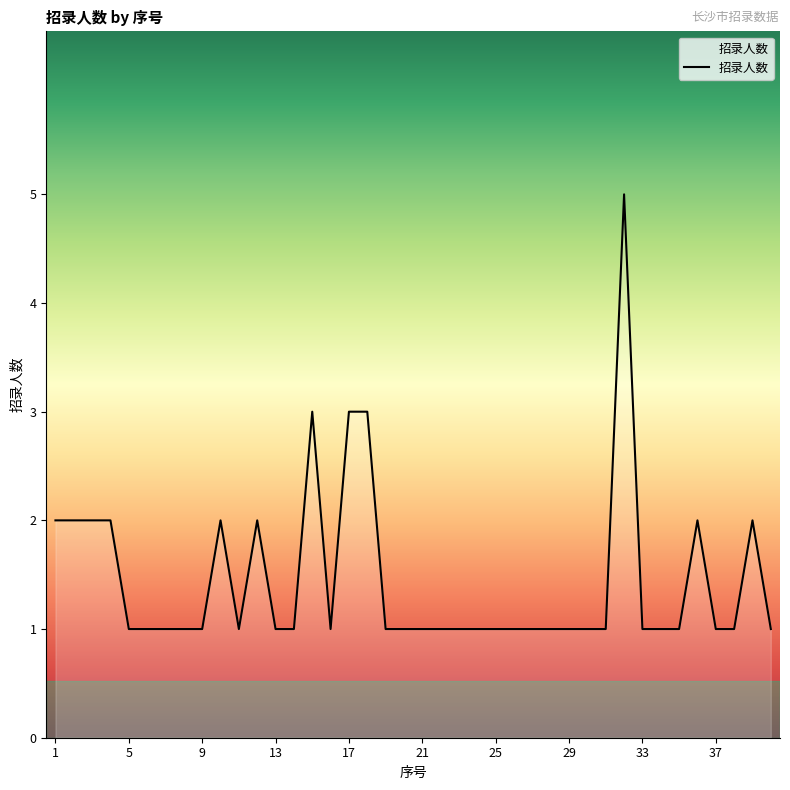

What is the difference between the maximum and minimum values?

4